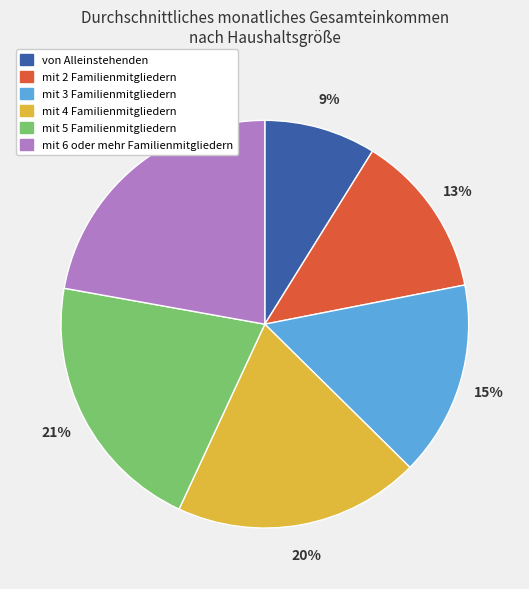

What is the smallest slice in the pie chart?

von Alleinstehenden